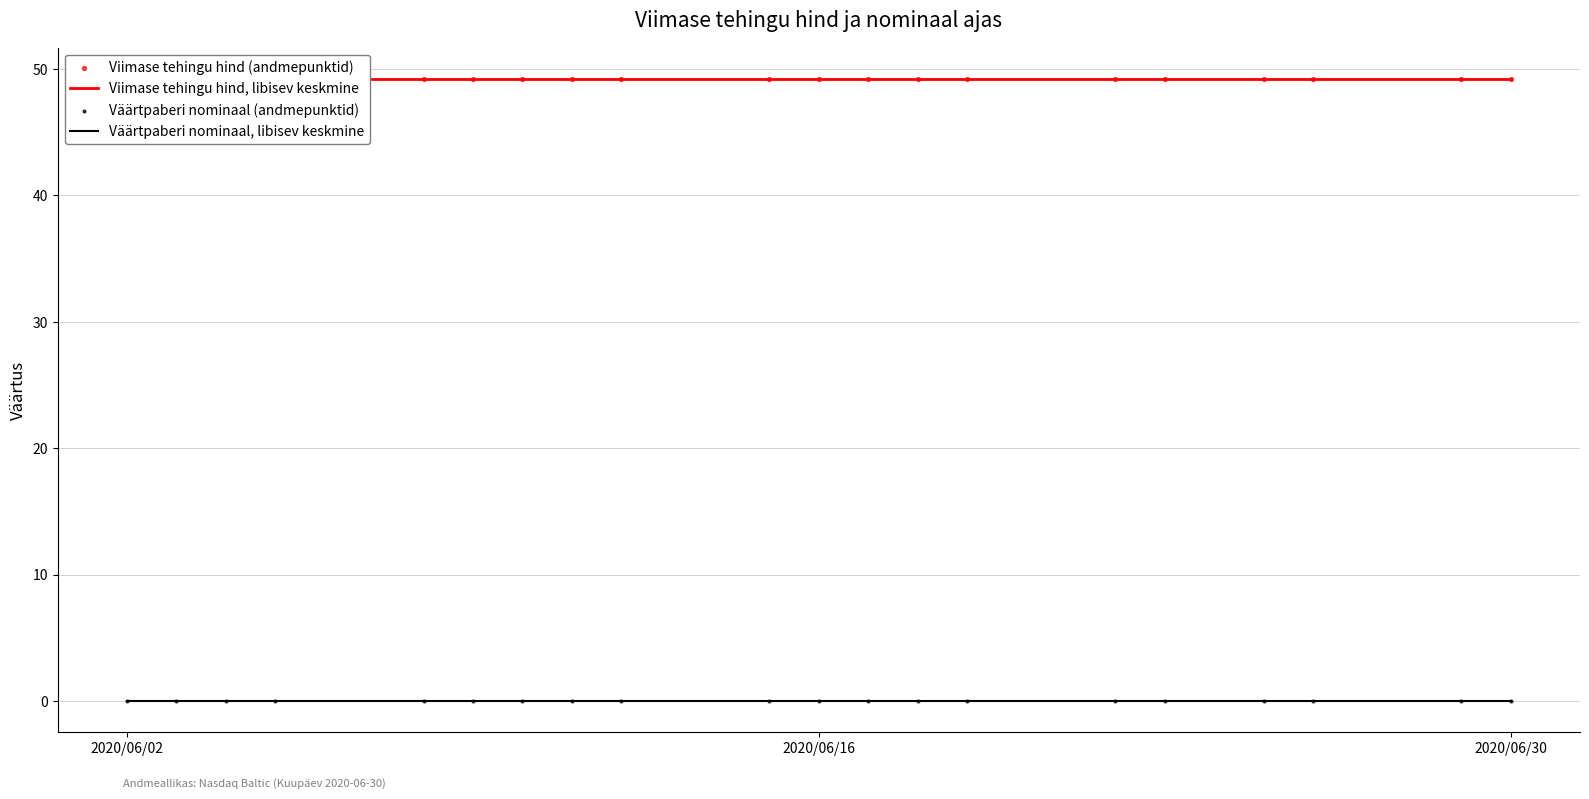

Is the value of Väärtpaberi nominaal, libisev keskmine at 2020/06/02 greater than the value of Viimase tehingu hind (andmepunktid) at 2020/06/30?

No